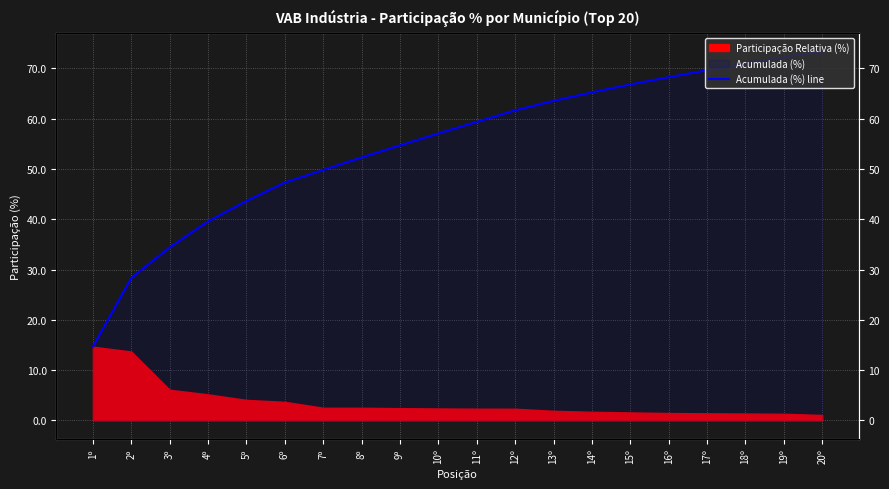

Is it true that the value at 16º is 22.9?

False